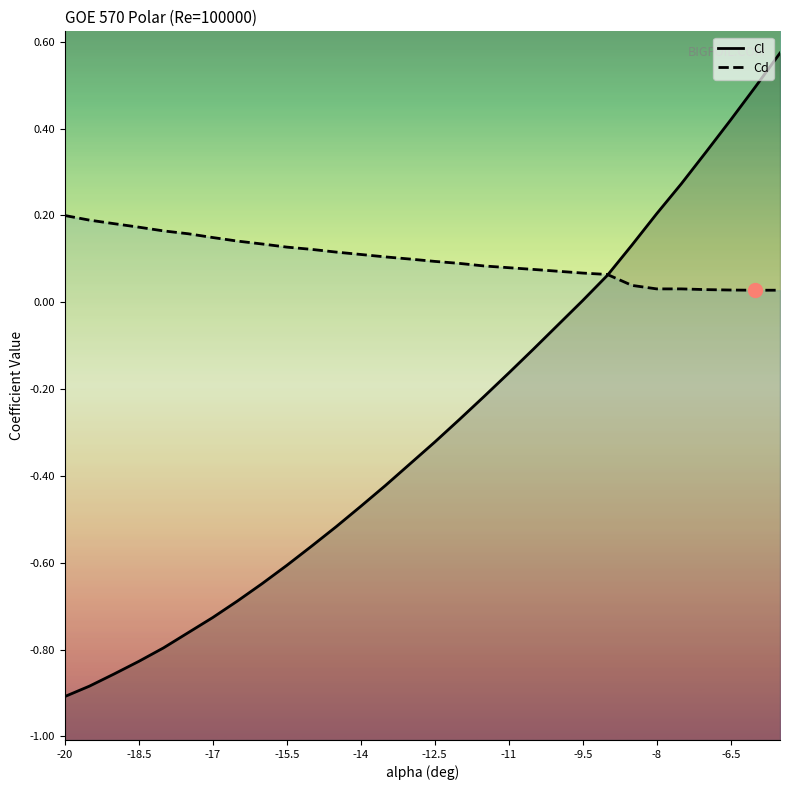

Is the value of Cl at 16 greater than the value of Cd at 14?

No